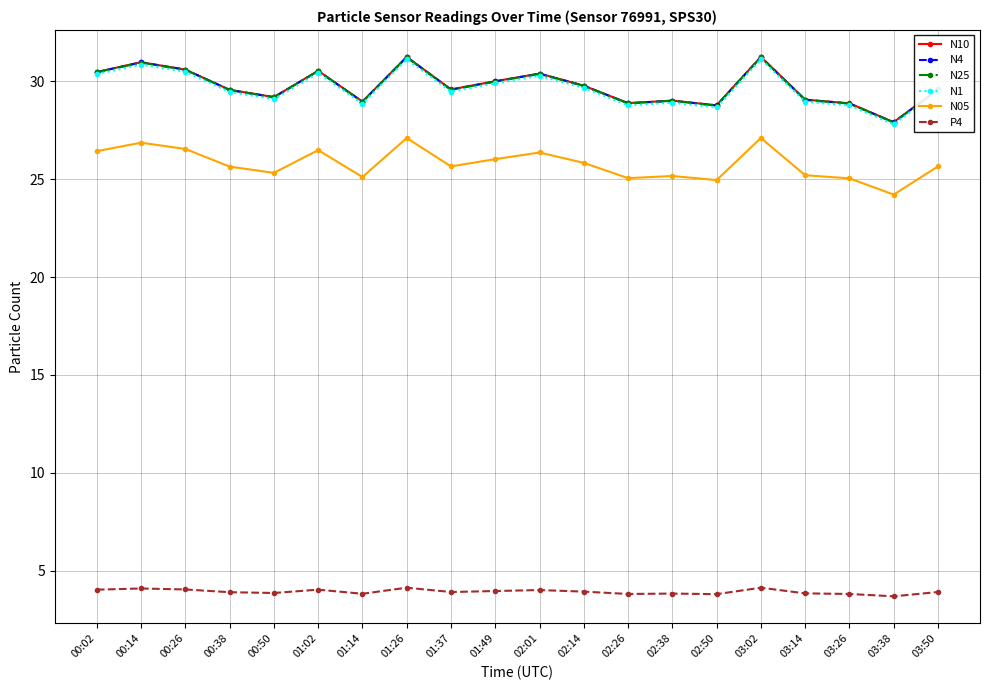

Read the N05 value at 02:26.

25.1